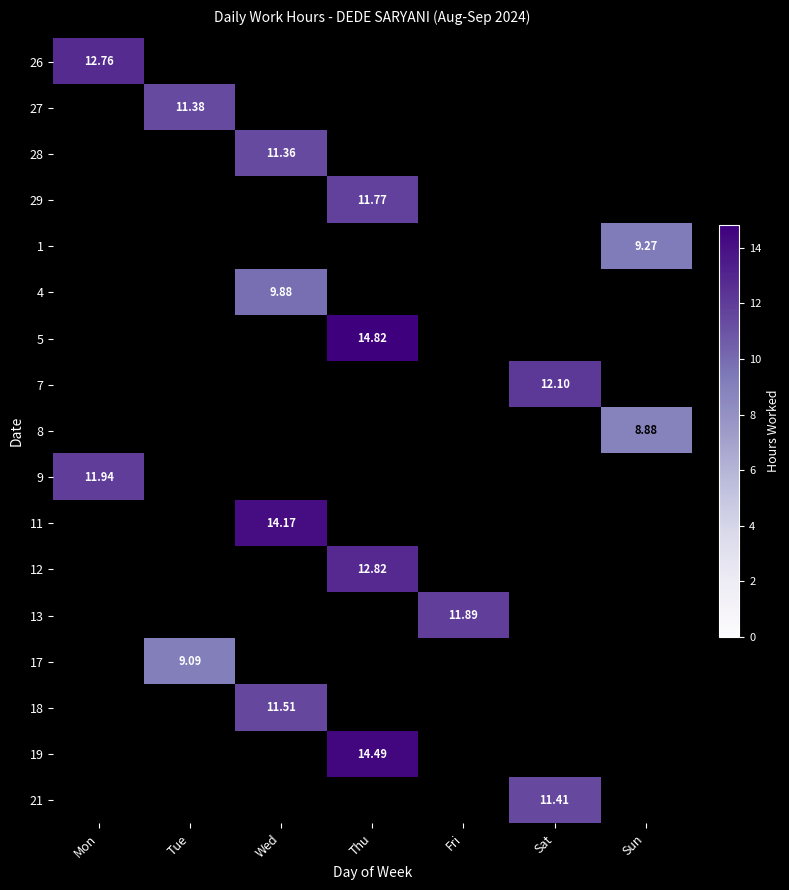

At how many categories does at least one series exceed 8?

7